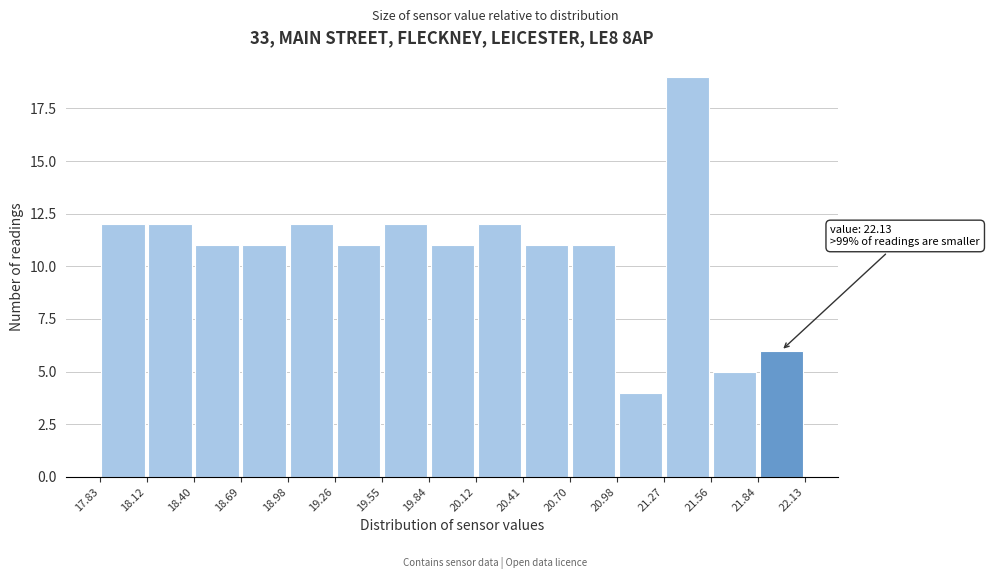

Over which range of the x-axis is the bar tallest?

21.27 to 21.56